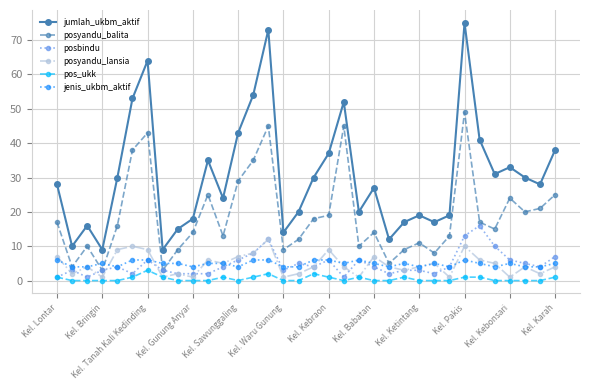

True or false: jenis_ukbm_aktif and posyandu_balita intersect in this chart.

True